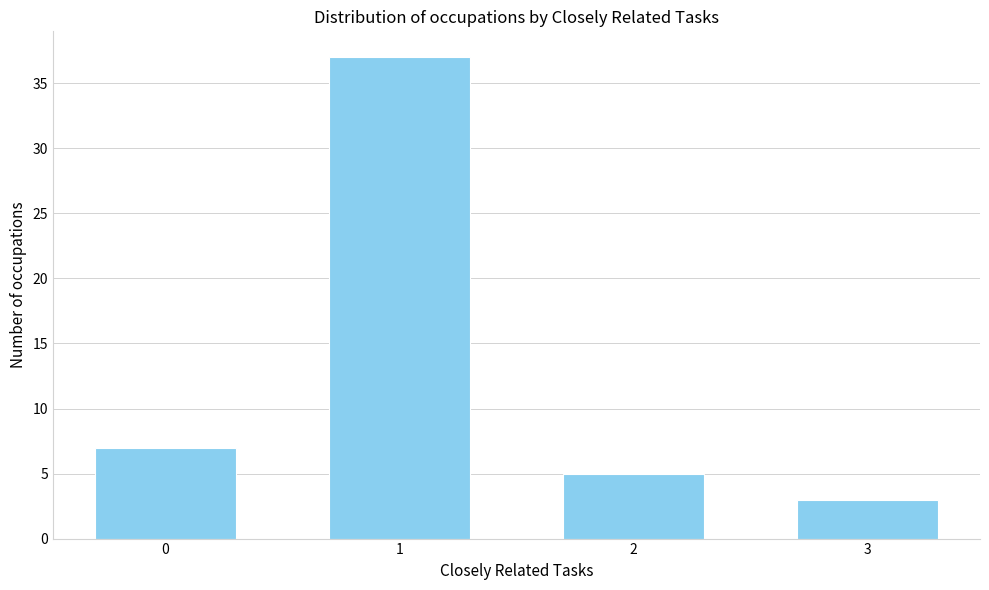

Reading left to right, list all the values displayed in this chart.

0=7	1=37	2=5	3=3